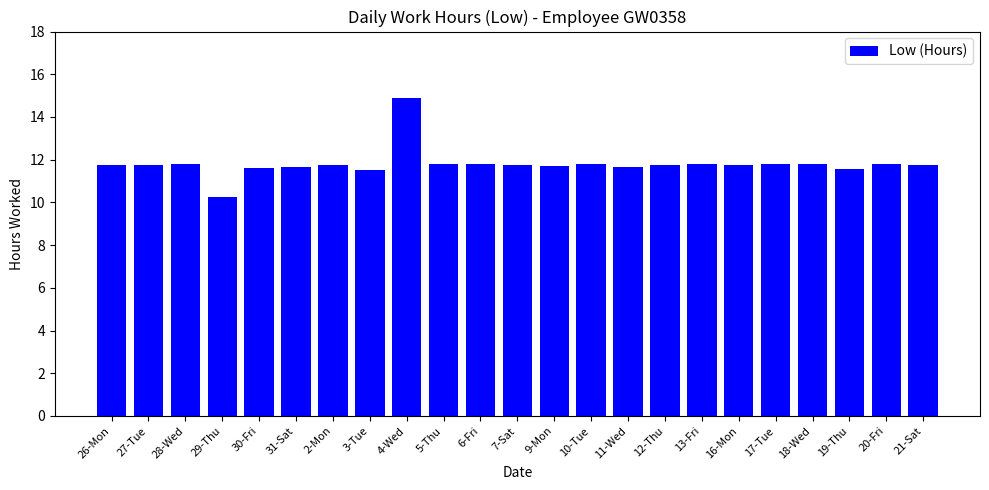

True or false: the data shows 11.7 at 11-Wed.

True